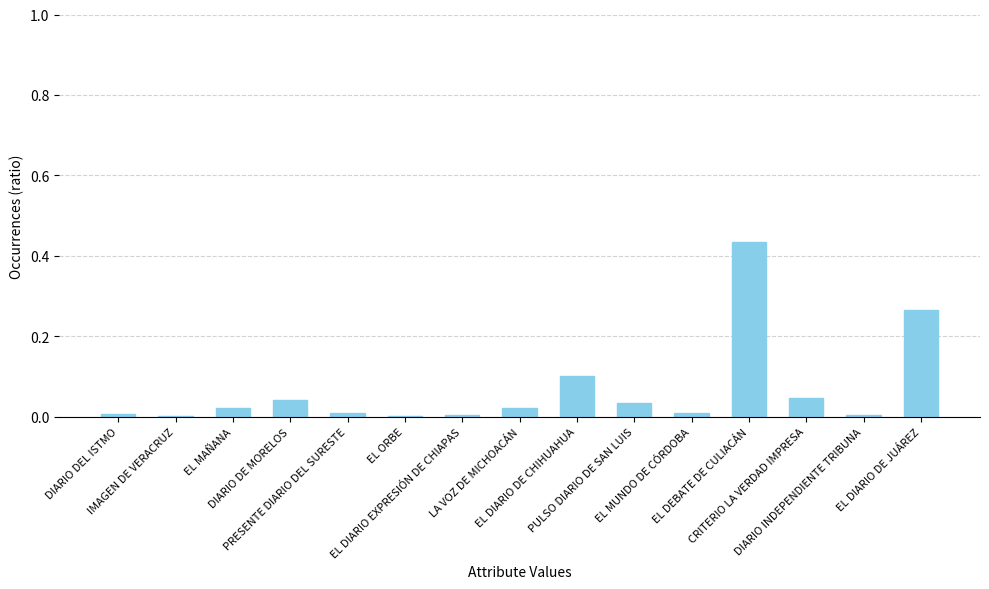

What is the sum of all values?

1.0